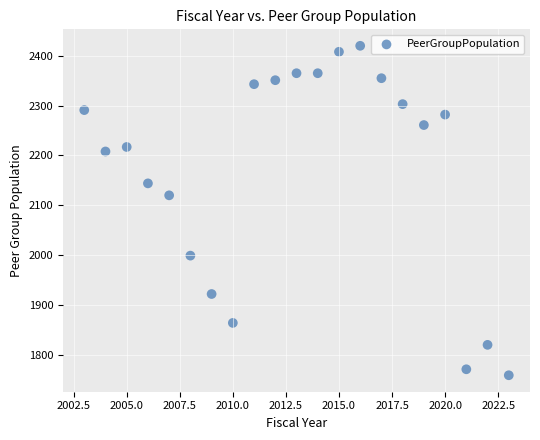

What Y value in the scatter plot is closest to 2089?

2120